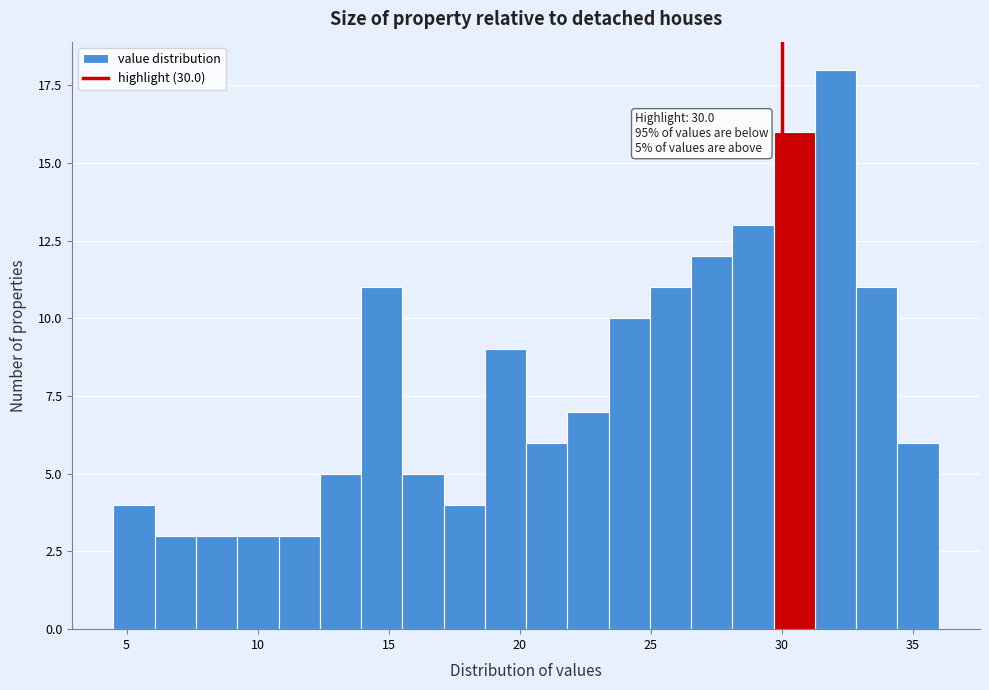

Read against the x-axis, roughly where is the centre of the tallest bar?

32.0